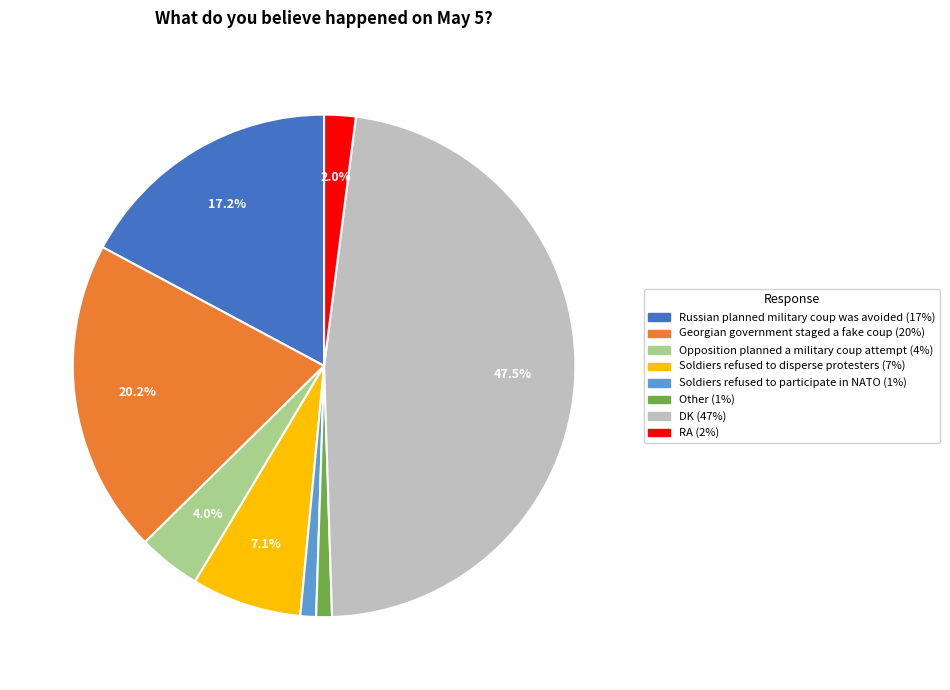

What portion of the pie excludes DK?

52.5%